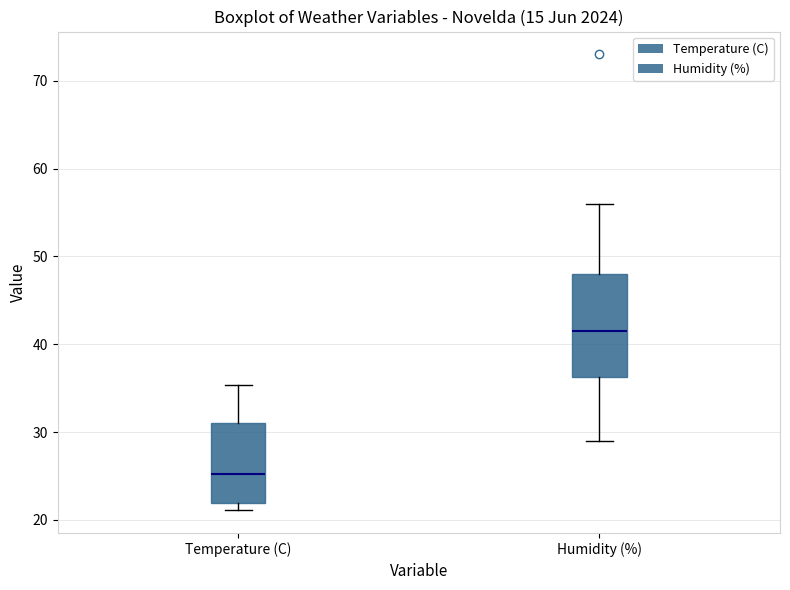

Which box is the tallest, from its lower edge to its upper edge?

Humidity (%)